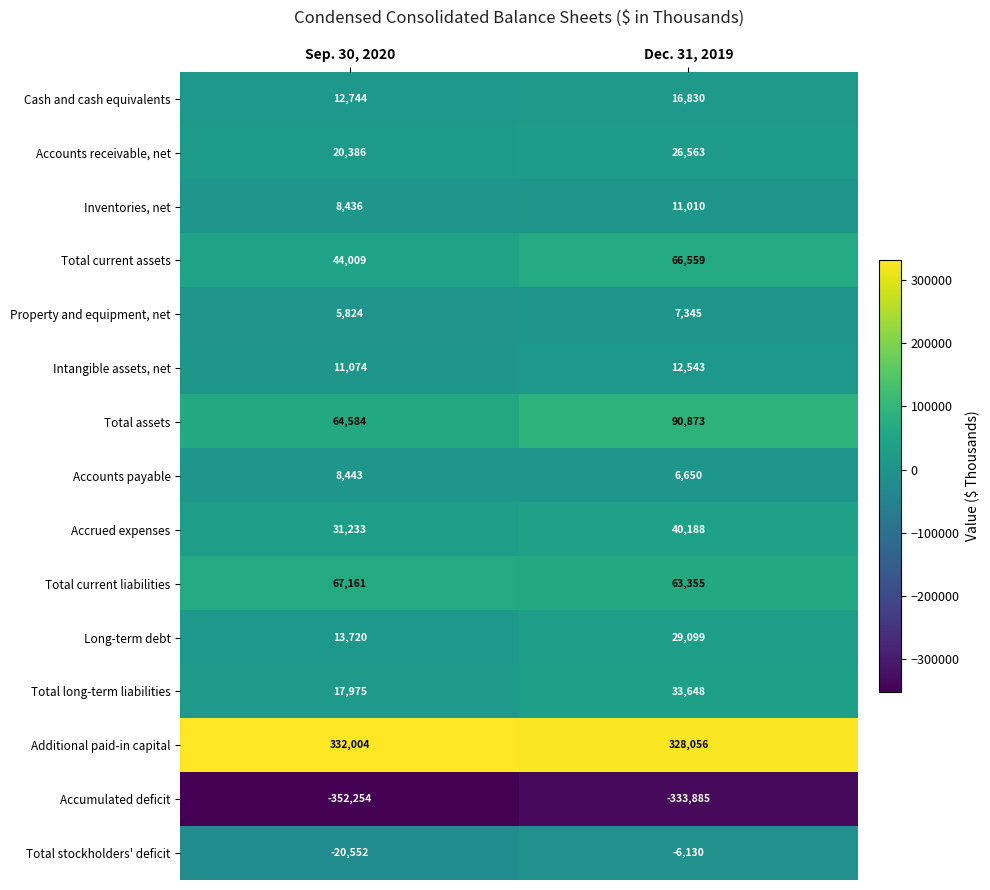

Reading right to left, list all the values displayed in this chart.

Cash and cash equivalents: Dec. 31, 2019=16830	Sep. 30, 2020=12744
Accounts receivable, net: Dec. 31, 2019=26563	Sep. 30, 2020=20386
Inventories, net: Dec. 31, 2019=11010	Sep. 30, 2020=8436
Total current assets: Dec. 31, 2019=66559	Sep. 30, 2020=44009
Property and equipment, net: Dec. 31, 2019=7345	Sep. 30, 2020=5824
Intangible assets, net: Dec. 31, 2019=12543	Sep. 30, 2020=11074
Total assets: Dec. 31, 2019=90873	Sep. 30, 2020=64584
Accounts payable: Dec. 31, 2019=6650	Sep. 30, 2020=8443
Accrued expenses: Dec. 31, 2019=40188	Sep. 30, 2020=31233
Total current liabilities: Dec. 31, 2019=63355	Sep. 30, 2020=67161
Long-term debt: Dec. 31, 2019=29099	Sep. 30, 2020=13720
Total long-term liabilities: Dec. 31, 2019=33648	Sep. 30, 2020=17975
Additional paid-in capital: Dec. 31, 2019=328056	Sep. 30, 2020=332004
Accumulated deficit: Dec. 31, 2019=-333885	Sep. 30, 2020=-352254
Total stockholders' deficit: Dec. 31, 2019=-6130	Sep. 30, 2020=-20552